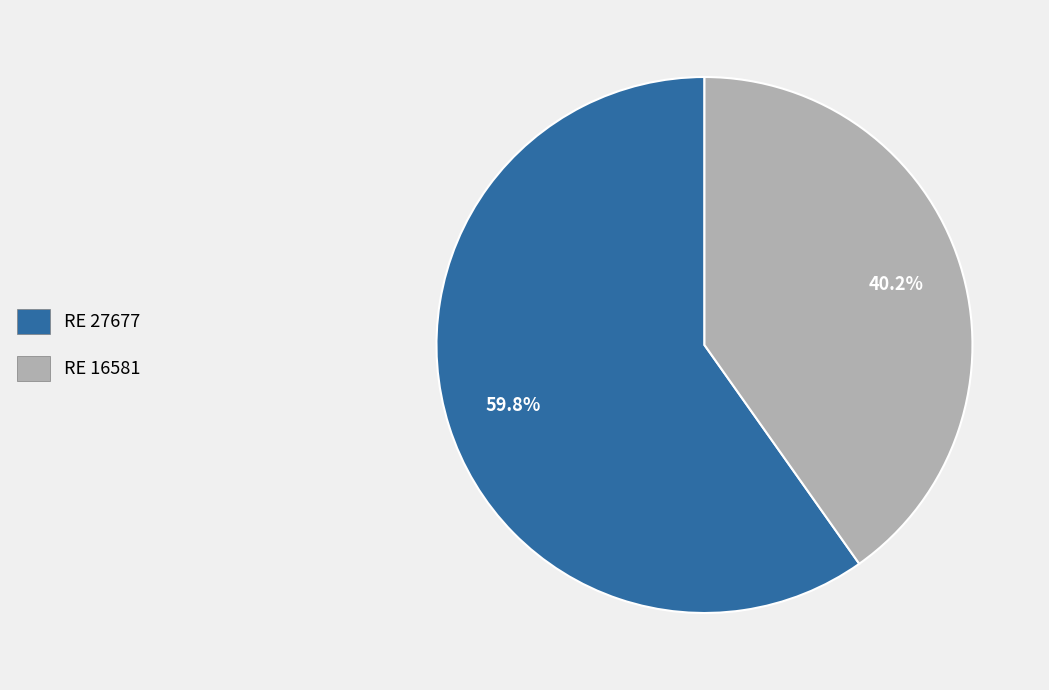

The RE 27677 slice represents 68% of the pie. True or false?

False